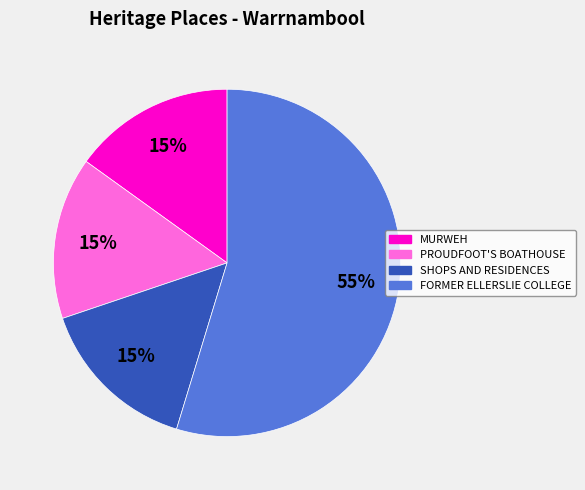

What is the largest slice in the pie chart?

FORMER ELLERSLIE COLLEGE